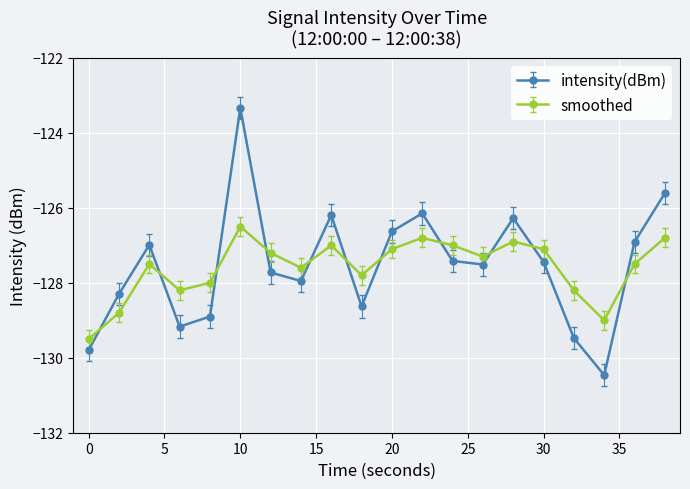

True or false: smoothed has more than 1 interior local peaks.

True